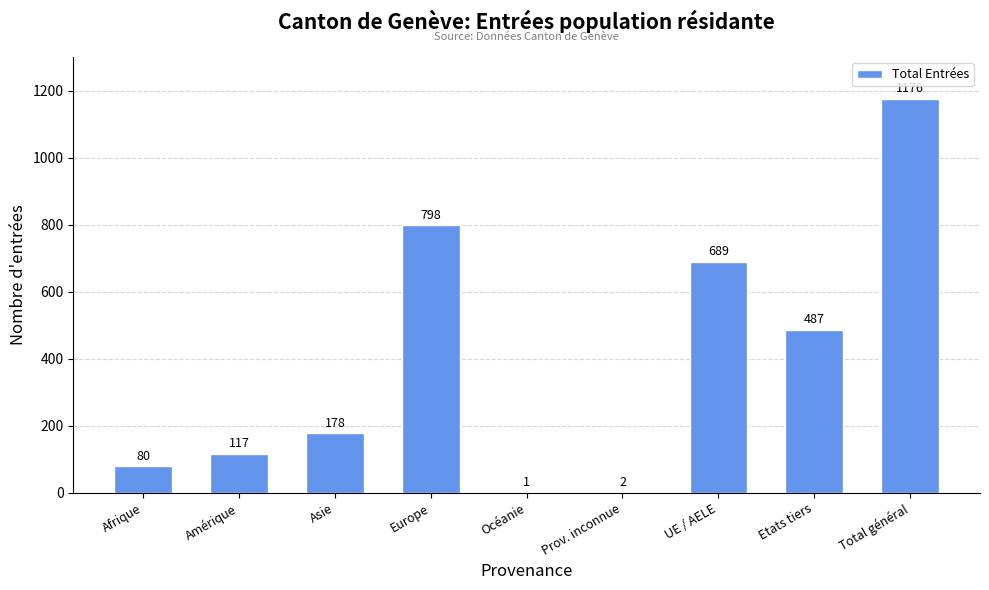

The value at UE / AELE is 353. True or false?

False